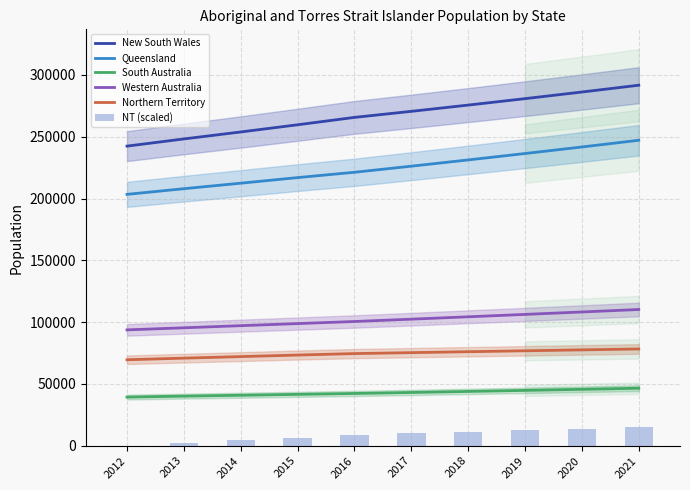

Which label corresponds to the largest value in the chart?

2021